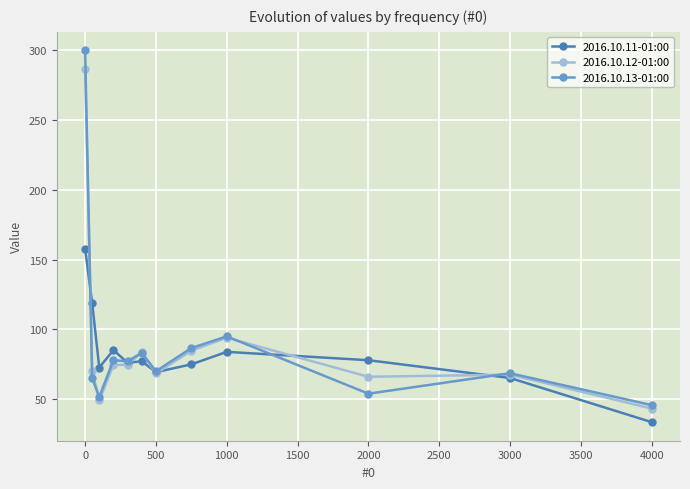

True or false: 2016.10.13-01:00 has more than 2 points higher than both neighbors.

True